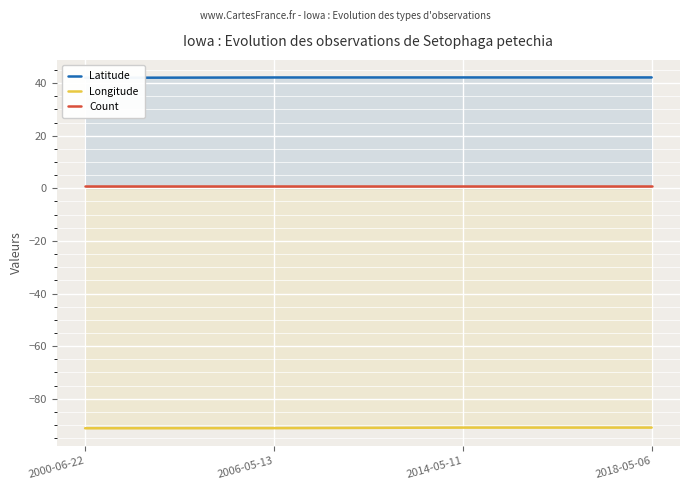

True or false: Count has more than 0 points higher than both neighbors.

False